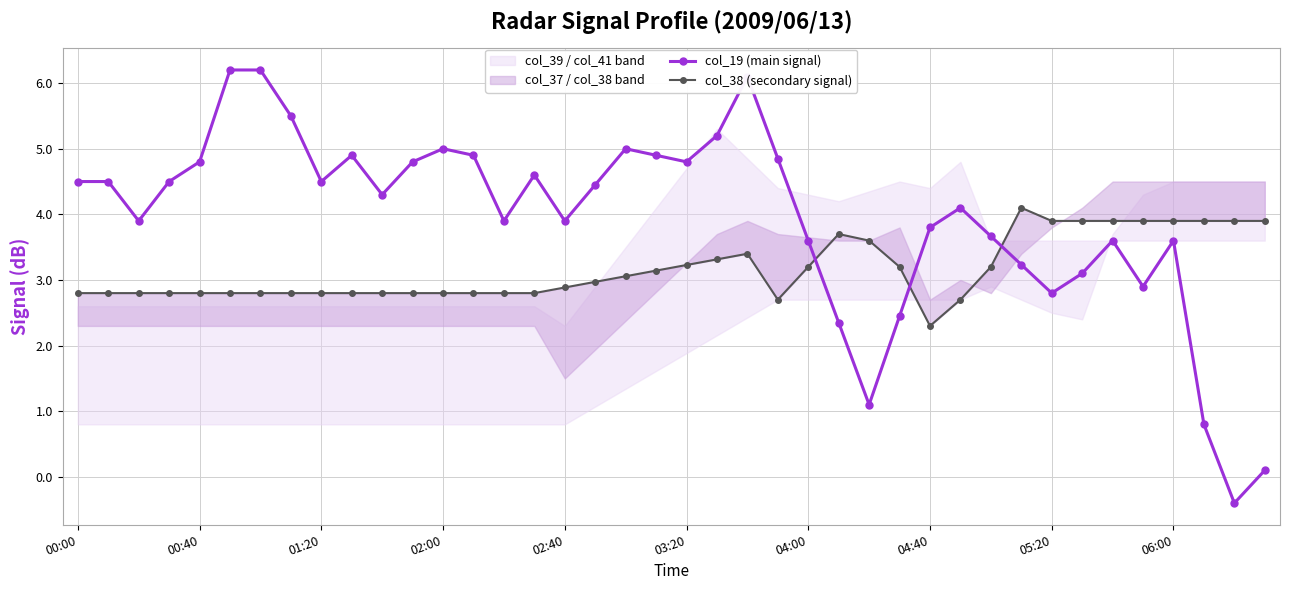

The value of col_19 (main signal) at 03:20 is 4.8. True or false?

True